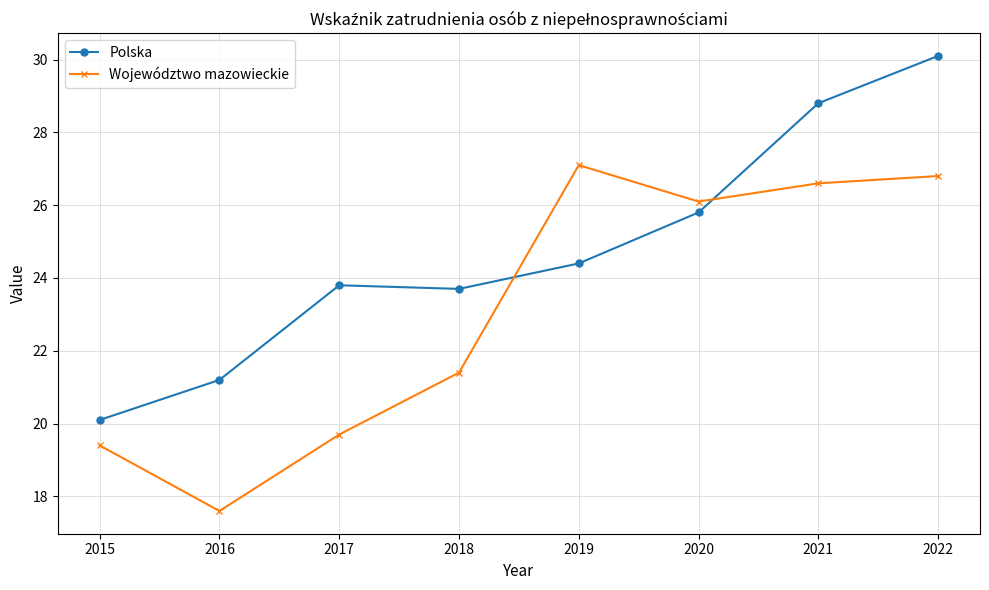

What is the value of the Województwo mazowieckie point at the 7th from the left?

26.6